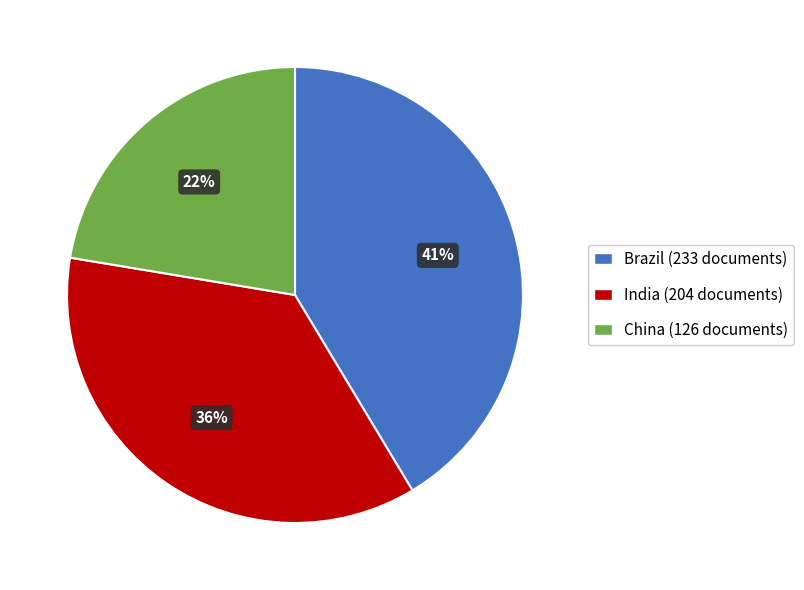

Count the number of slices in the pie.

3